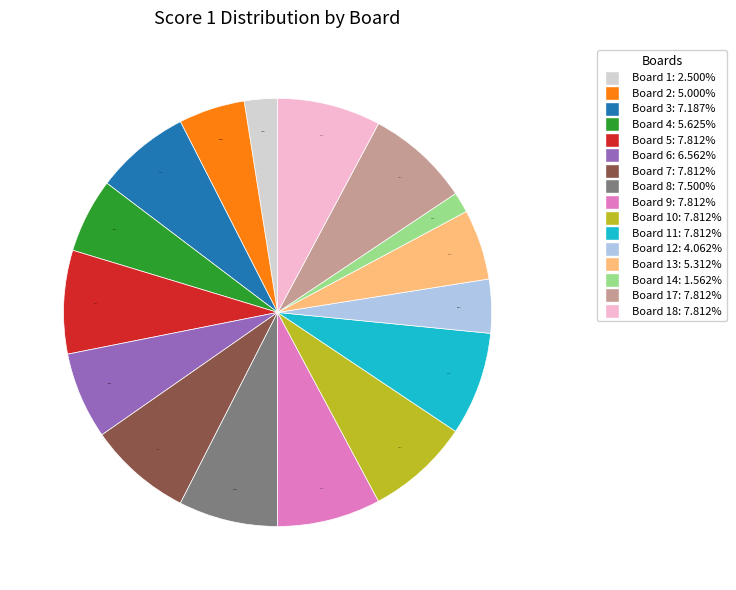

Does any single category account for the majority?

No